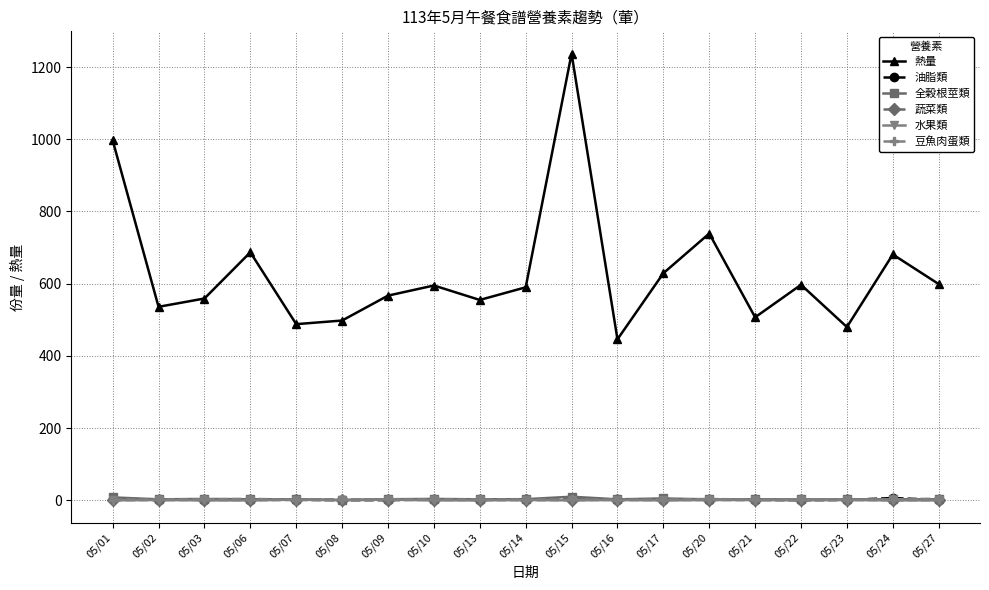

True or false: 熱量 and 蔬菜類 cross at least once.

False